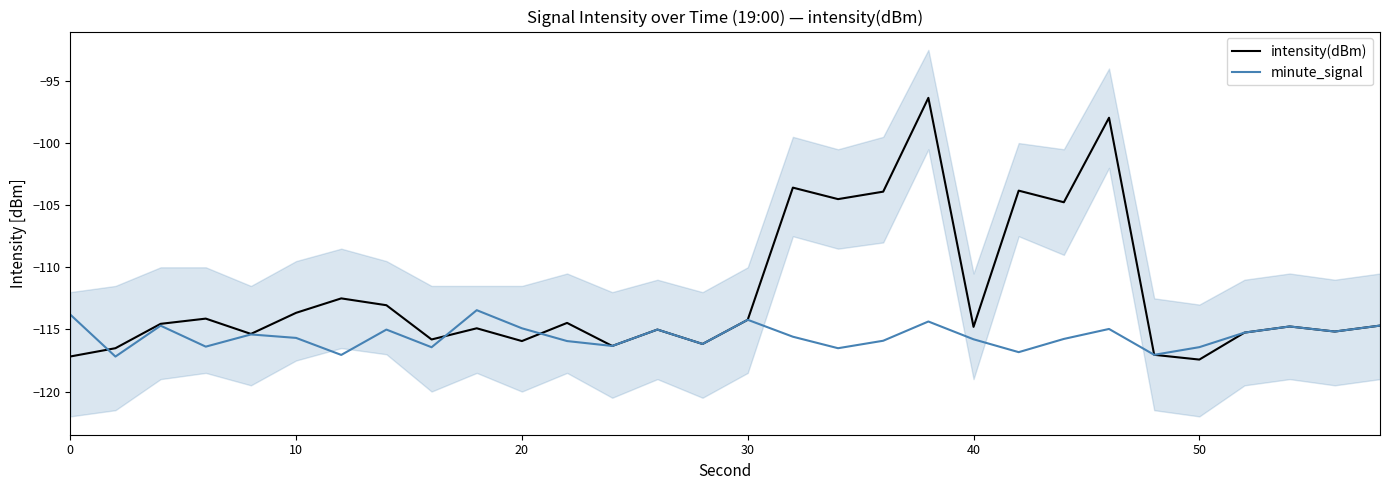

In minute_signal, how many points are lower than both neighbors (excluding endpoints)?

10